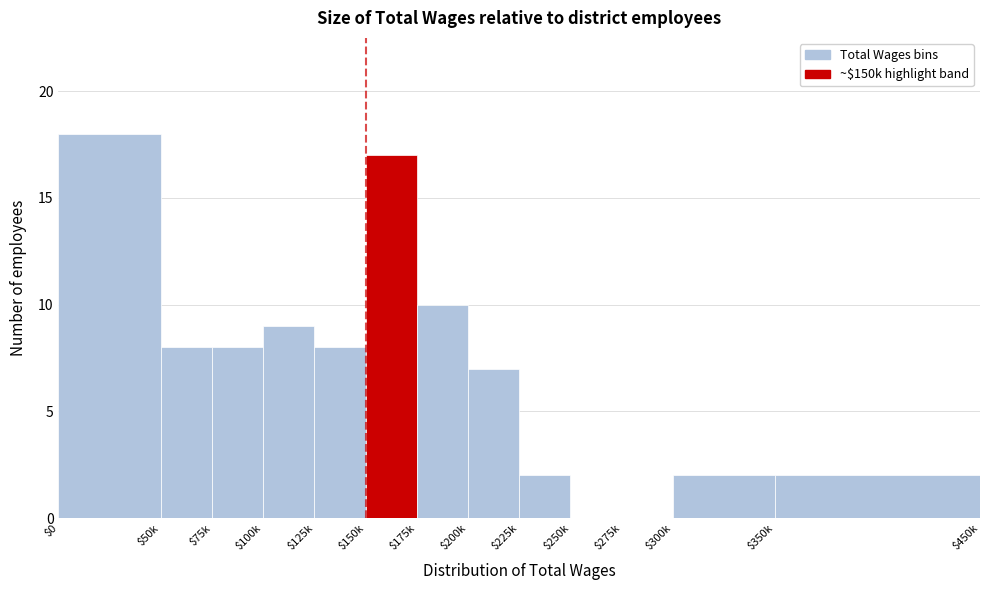

Is it true that the value at $200k is 2?

False